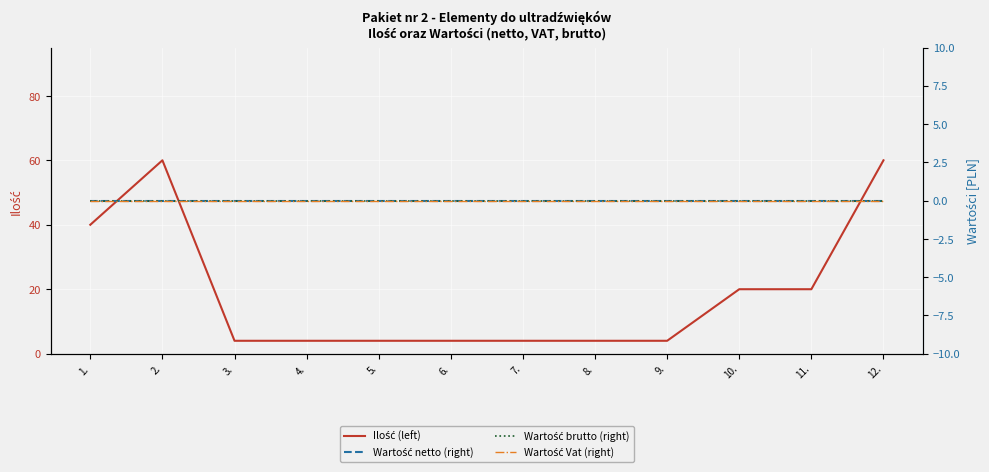

List the labels in order of Wartość netto (right) value, largest first.

1., 2., 3., 4., 5., 6., 7., 8., 9., 10., 11., 12.